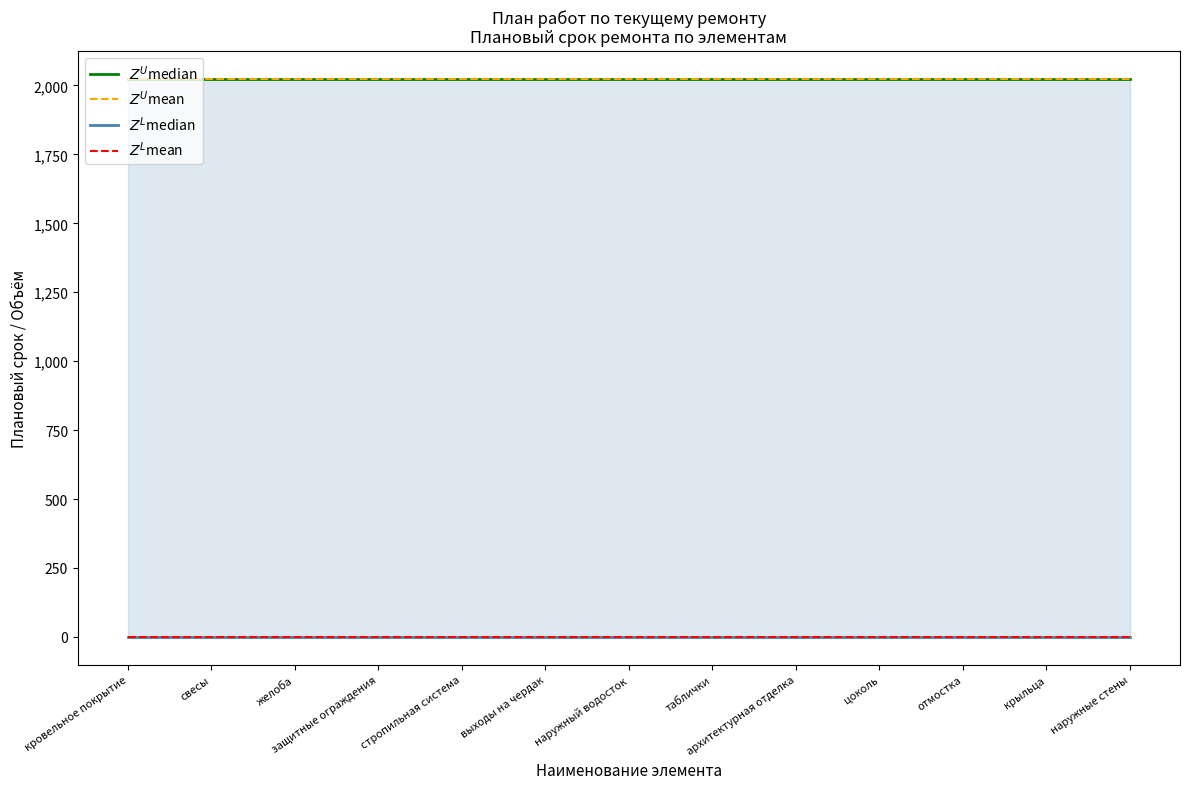

Which series has the widest spread of values?

$Z^U$median